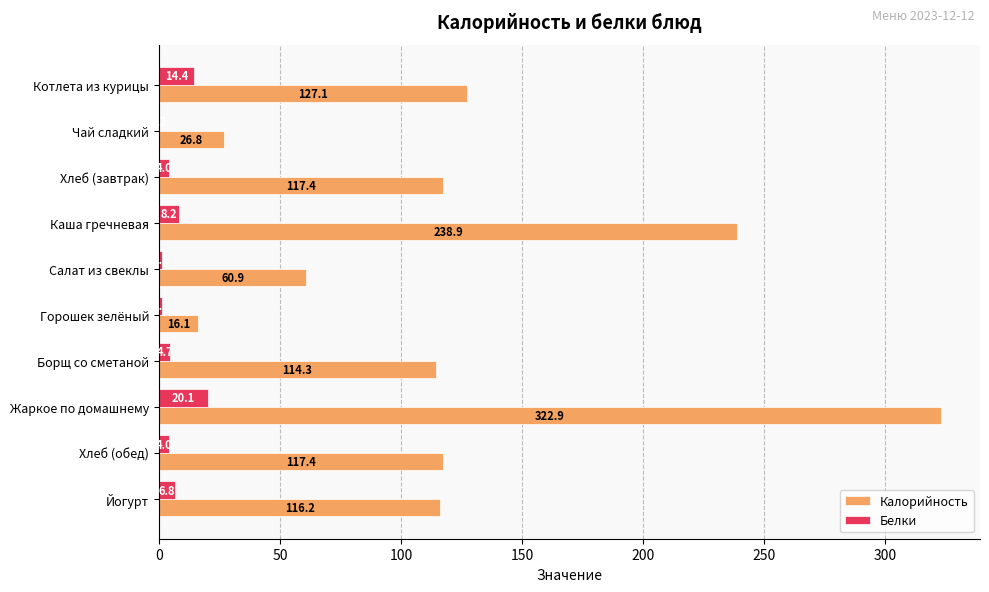

What is the sum of all Белки values?

64.7